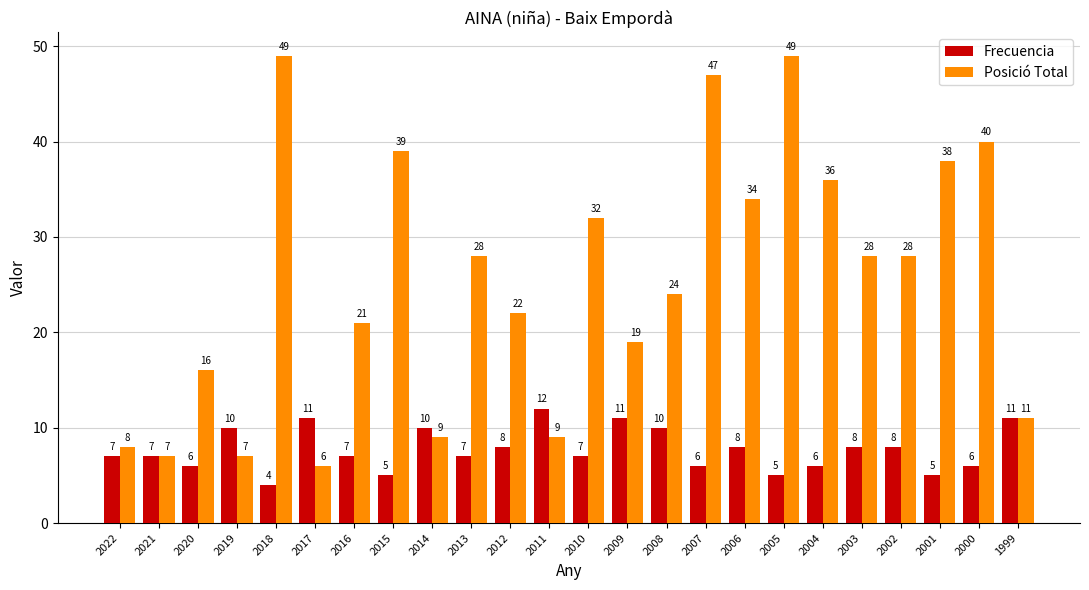

How many series are shown in this chart?

2